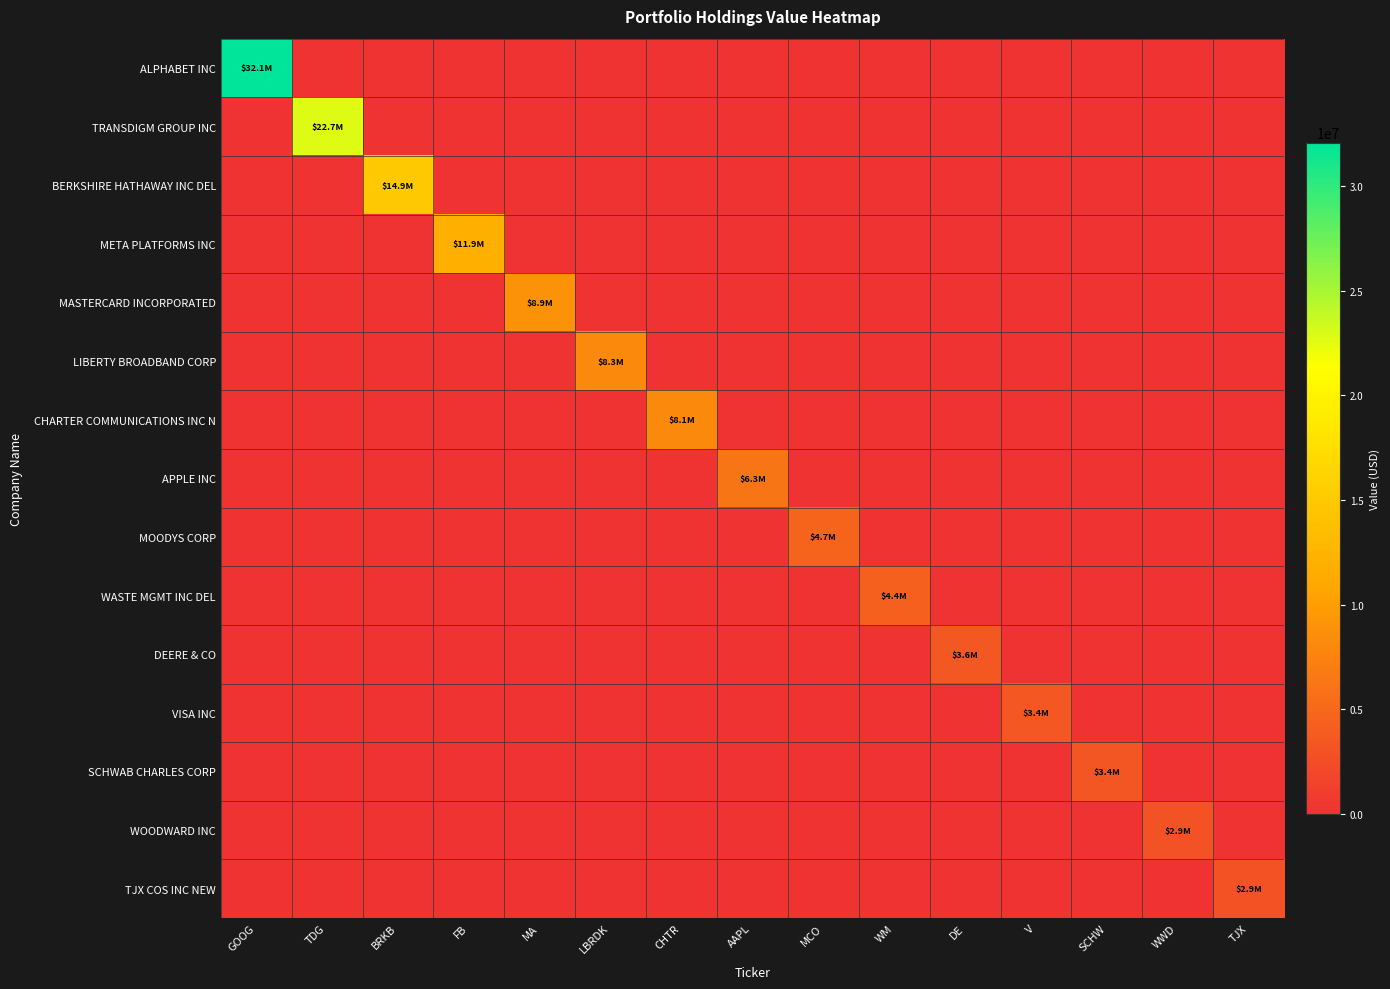

At how many categories does at least one series exceed 5482005?

8